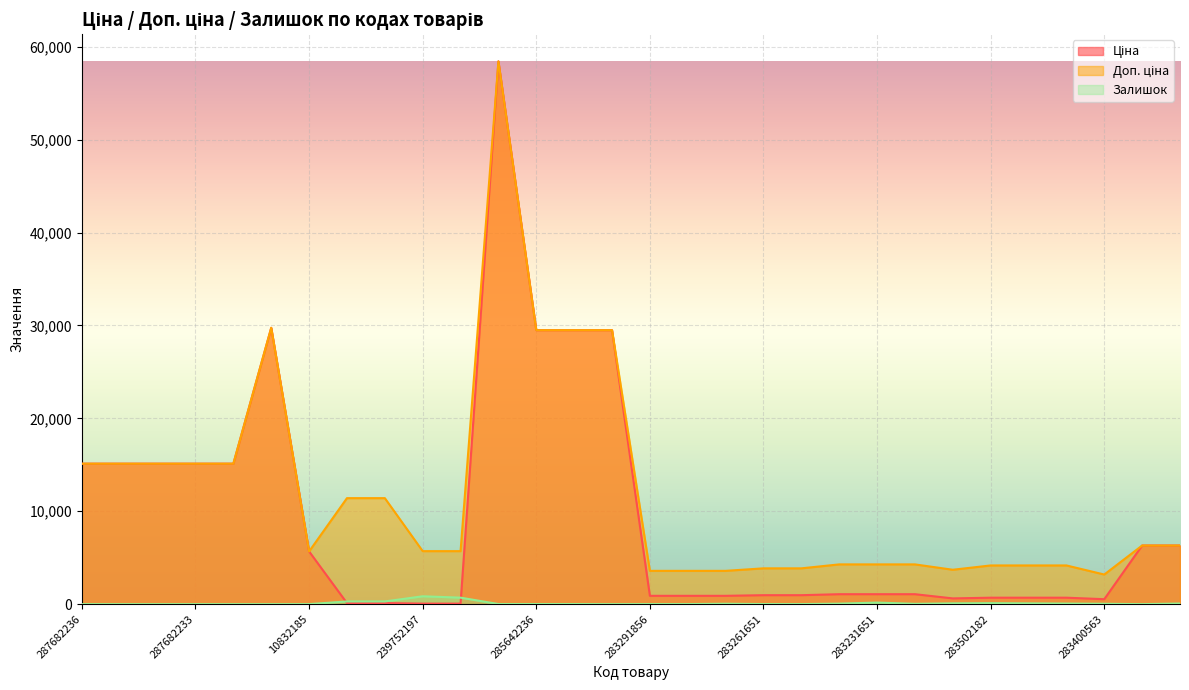

Which series has the largest range (max minus min)?

Ціна